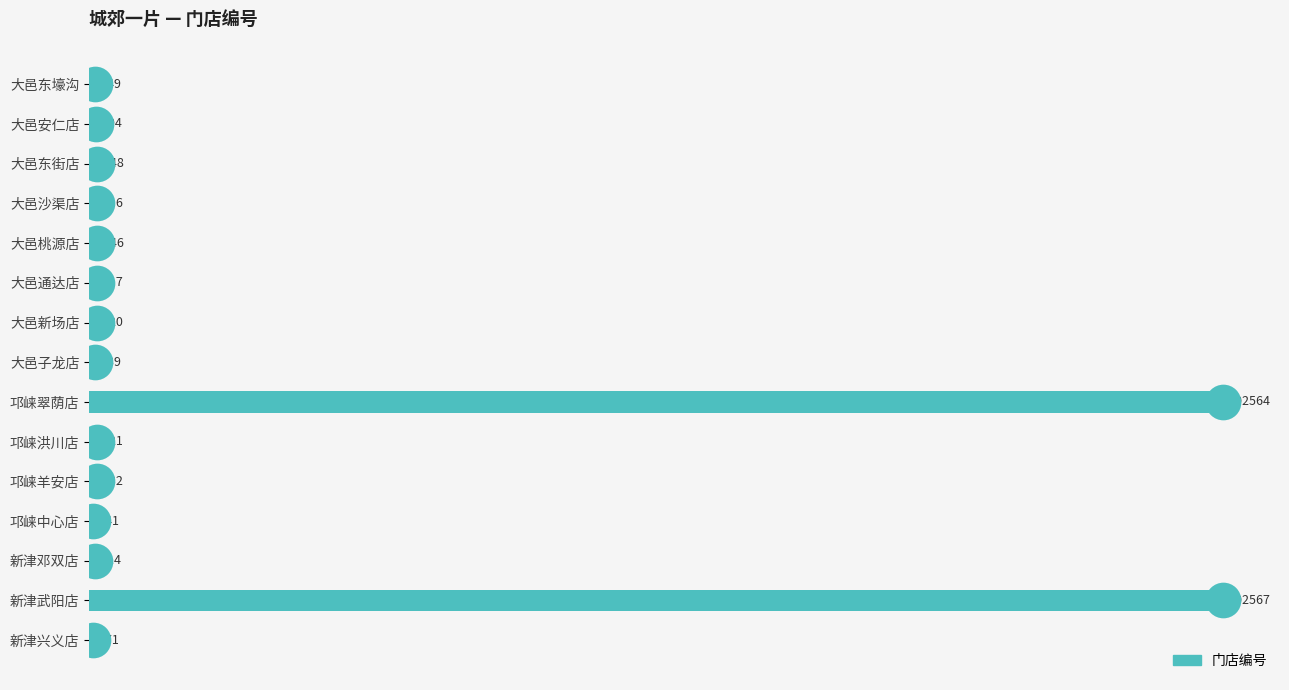

Between 大邑东壕沟 and 大邑通达店, which is larger?

大邑通达店